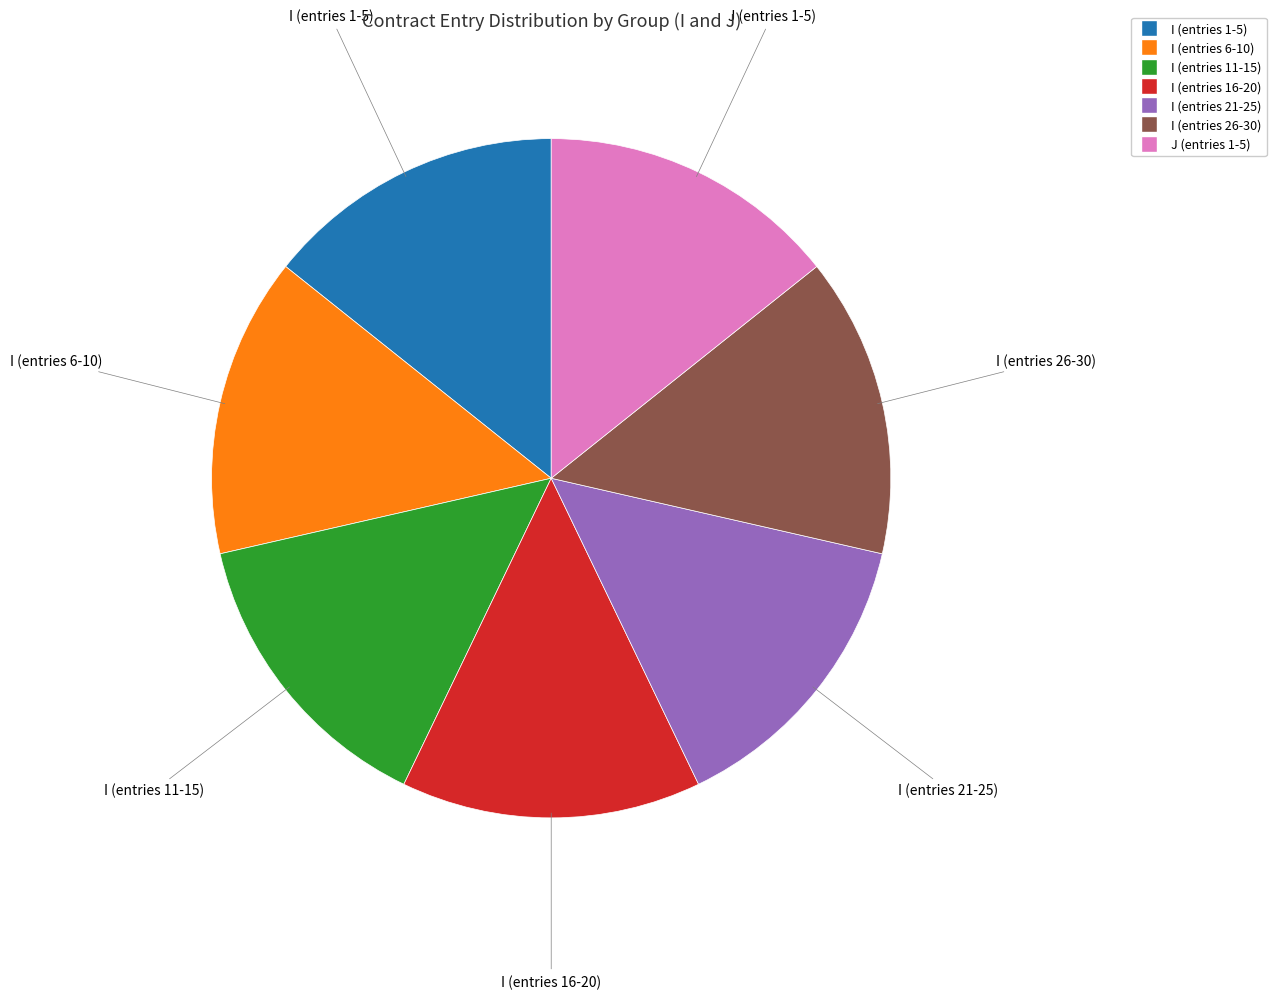

Does I (entries 16-20) account for over 50% of the chart?

No